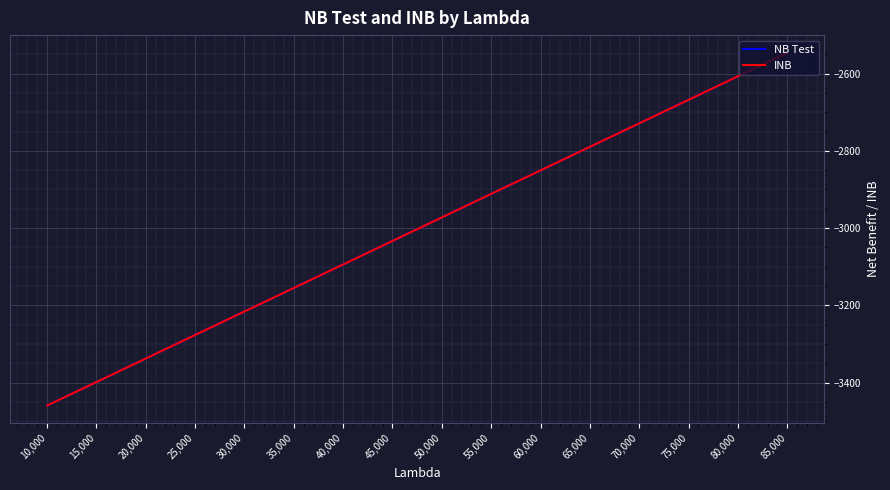

Where is INB nearest to the value -3002?

50,000